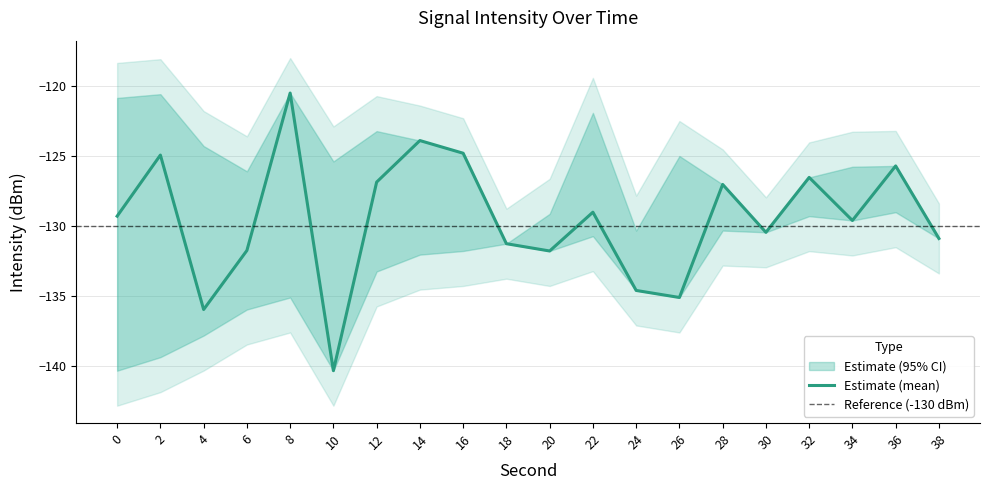

Which series has the largest range (max minus min)?

intensity_mean